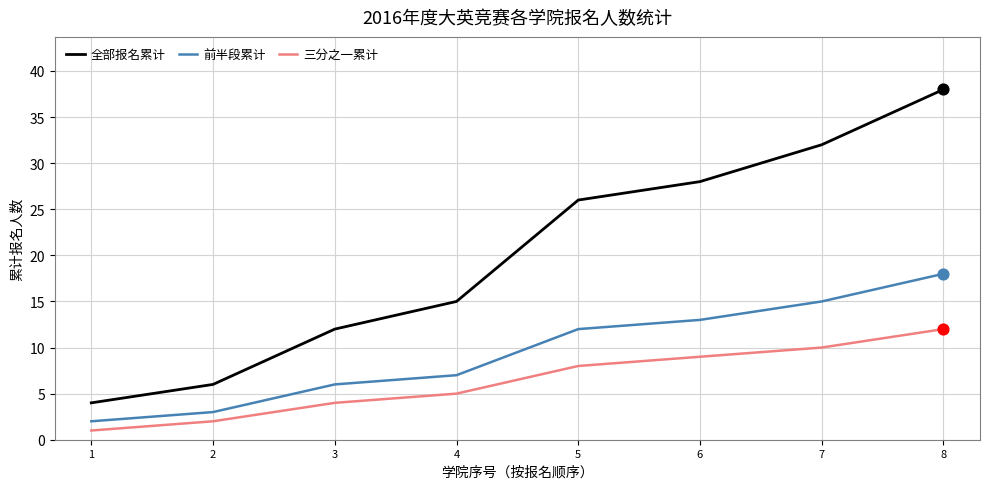

At which category is the sum across all series the highest?

8